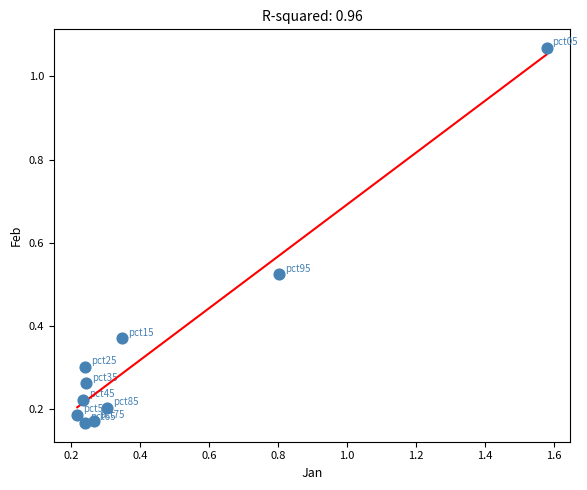

What is the range of Y values (max minus min)?

0.9